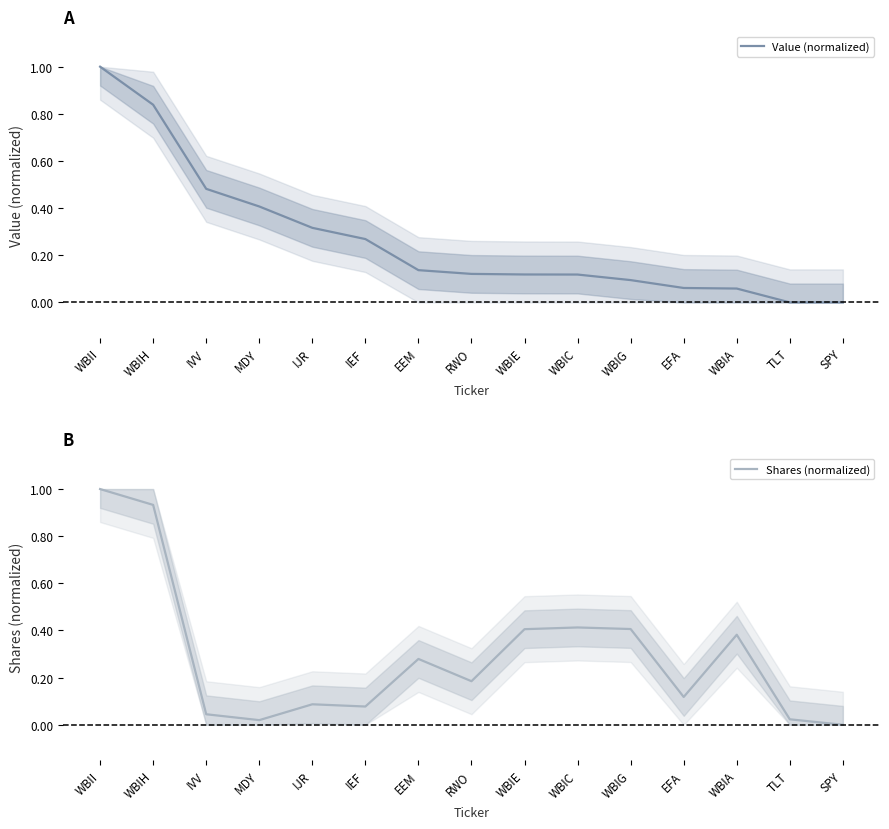

True or false: Value (normalized) has a value of 1.0 at WBII.

True